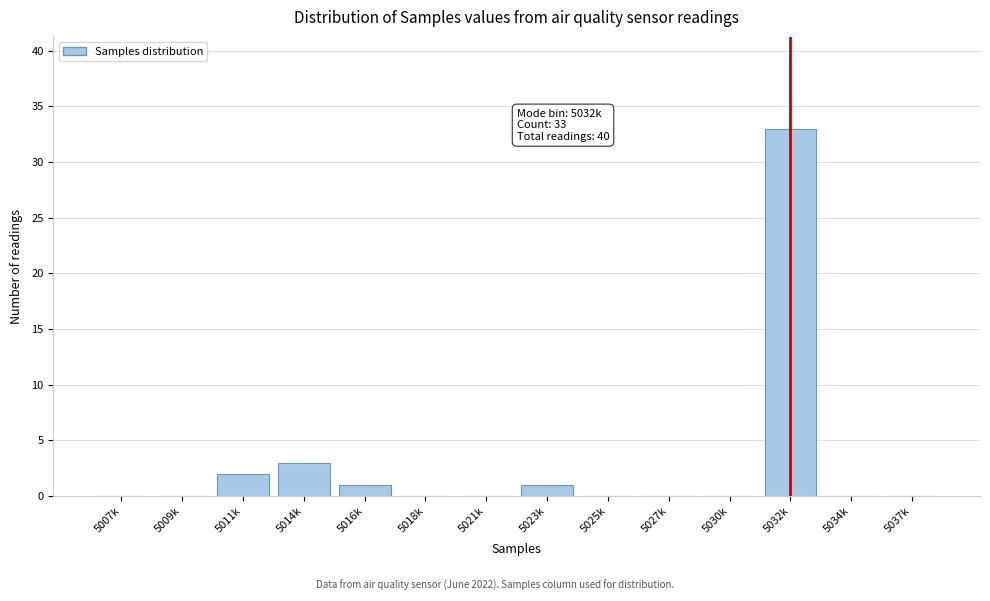

Reading left to right, extract all data points from this chart.

5007k=0	5009k=0	5011k=2	5014k=3	5016k=1	5018k=0	5021k=0	5023k=1	5025k=0	5027k=0	5030k=0	5032k=33	5034k=0	5037k=0